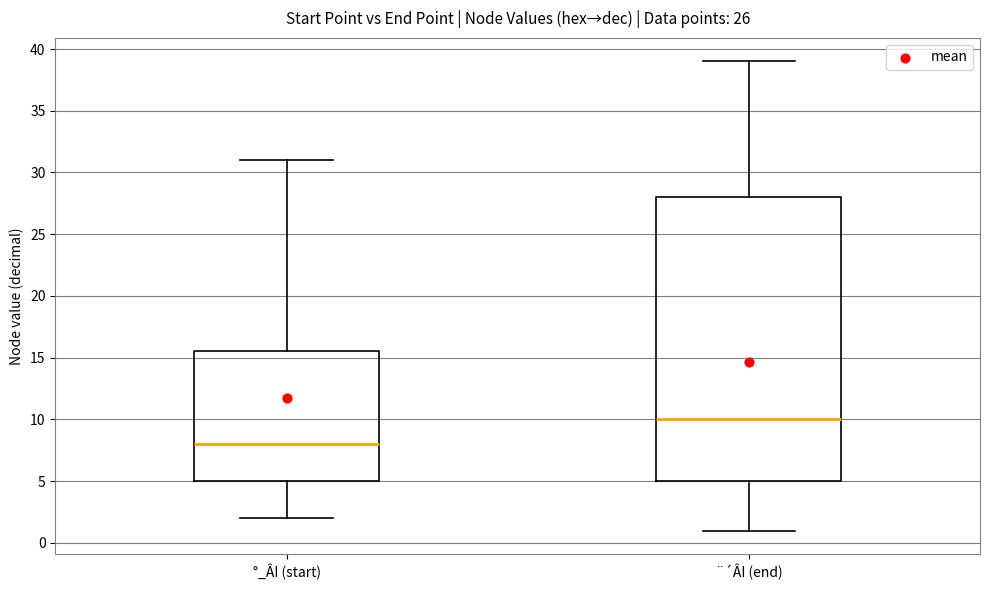

Where does the upper whisker of the box for °_ÂI (start) end on the y-axis? The values are not printed on the chart, so give them approximately, as read against the axis.

31.0